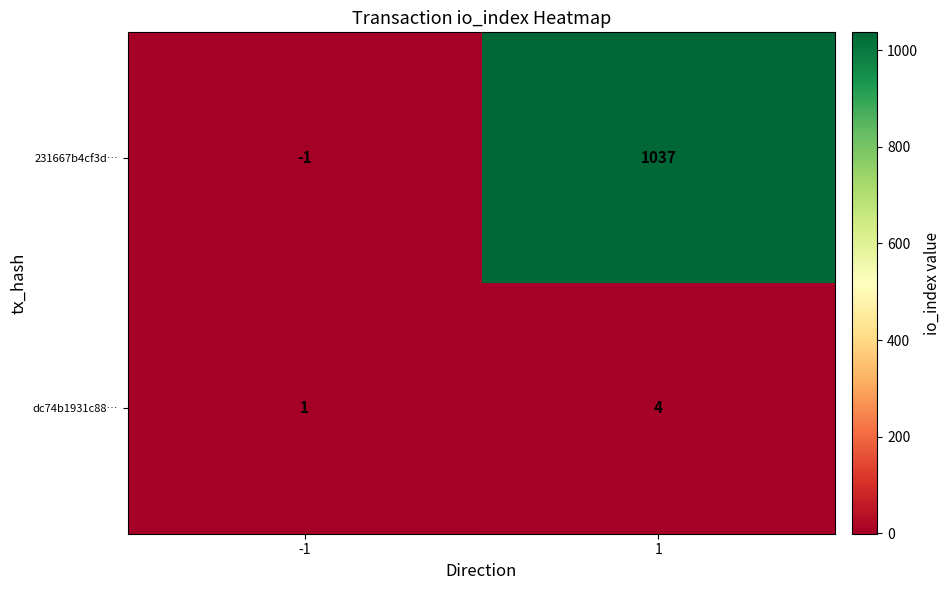

True or false: dc74b1931c88… has a value of 1 at 1.

False